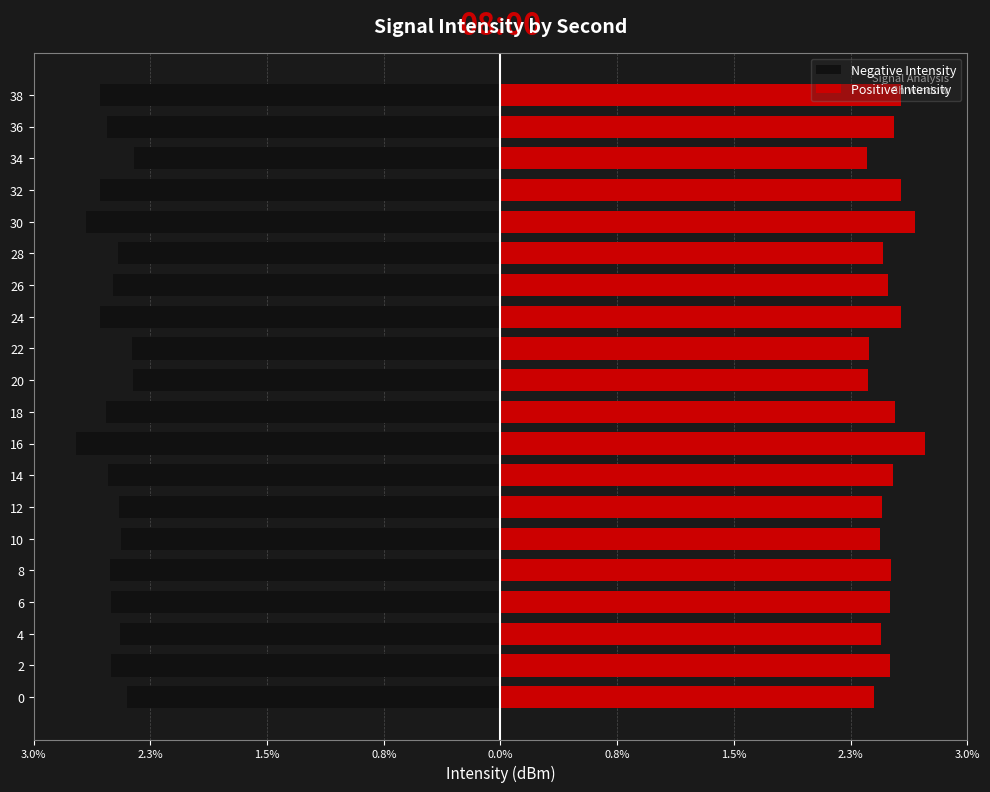

Is the value of Positive Intensity at 3.0% greater than the value of Negative Intensity at 0.8%?

Yes